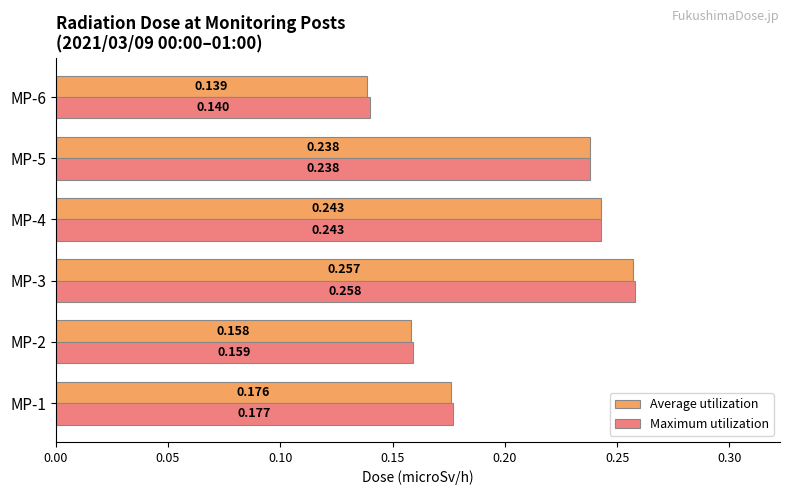

At MP-6, list the series in order from smallest to largest.

Average utilization, Maximum utilization